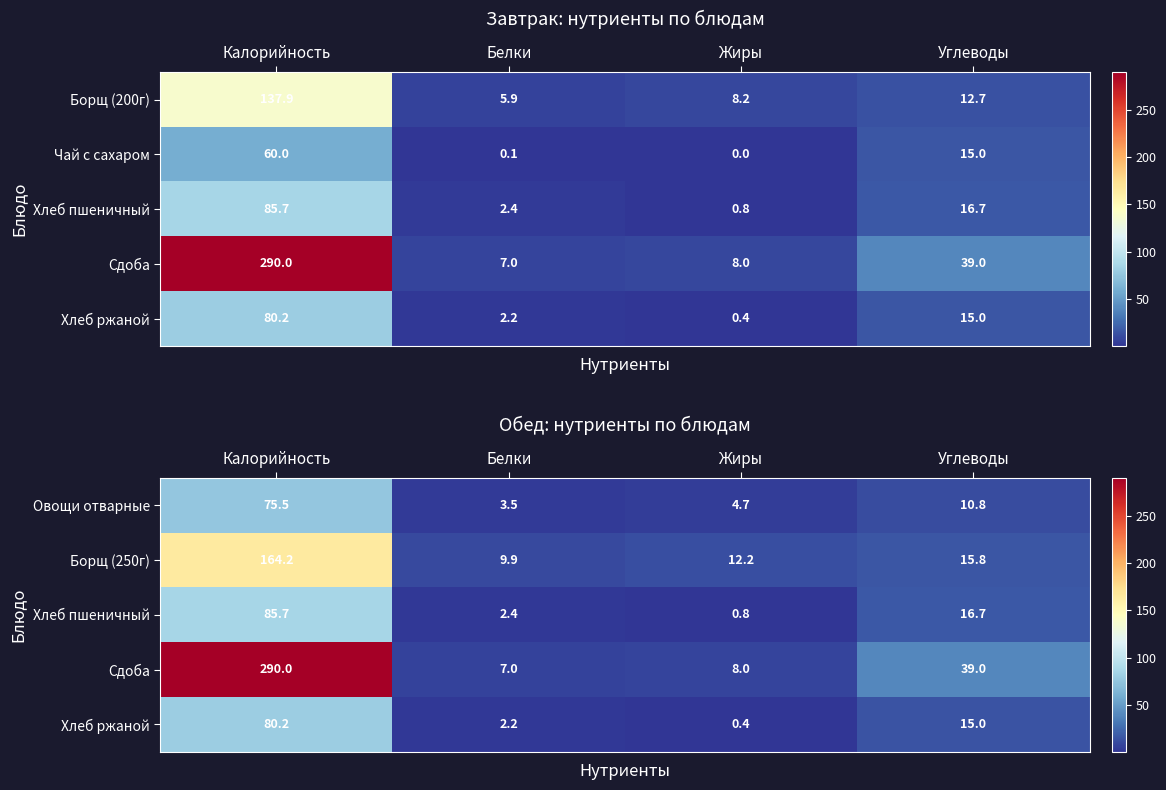

At how many categories does at least one series exceed 86?

1